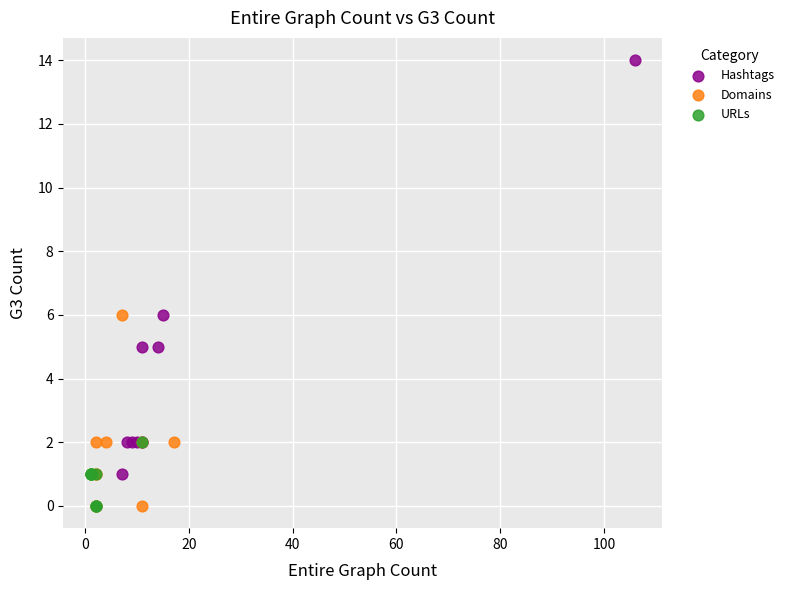

Which series reaches the maximum Y coordinate?

Hashtags